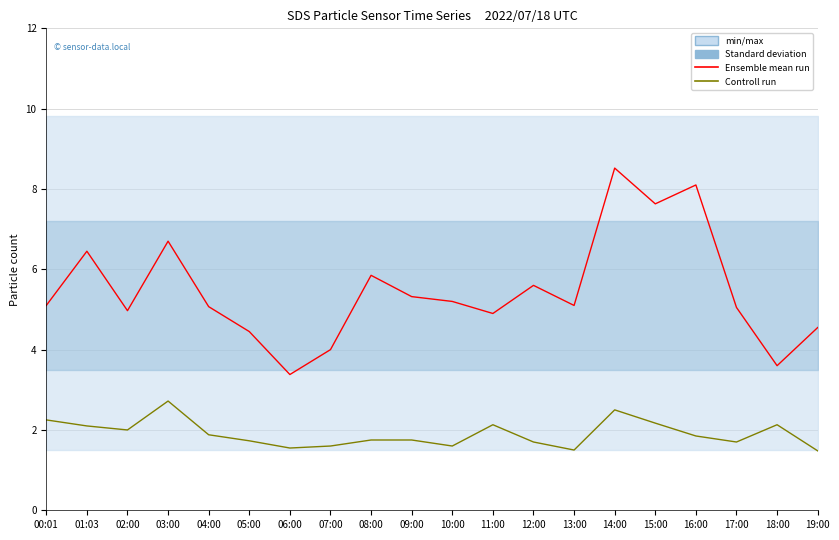

In Ensemble mean run, how many points are higher than both neighbors (excluding endpoints)?

6